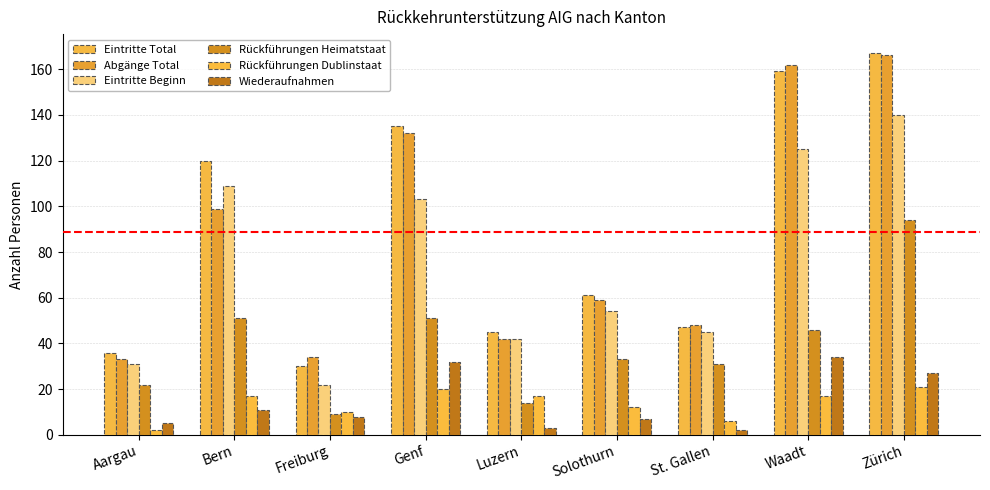

Which label corresponds to the smallest value in the chart?

Aargau